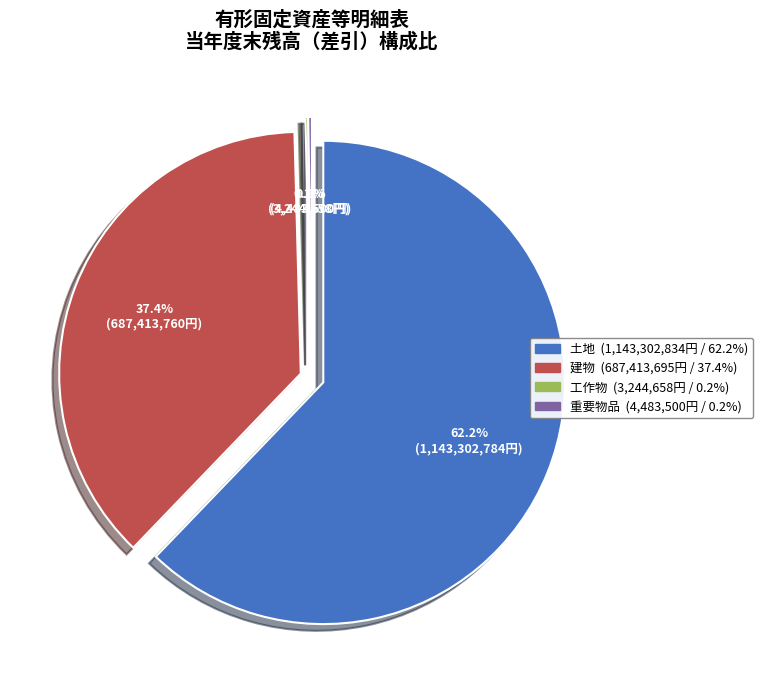

How many segments does this pie chart have?

4